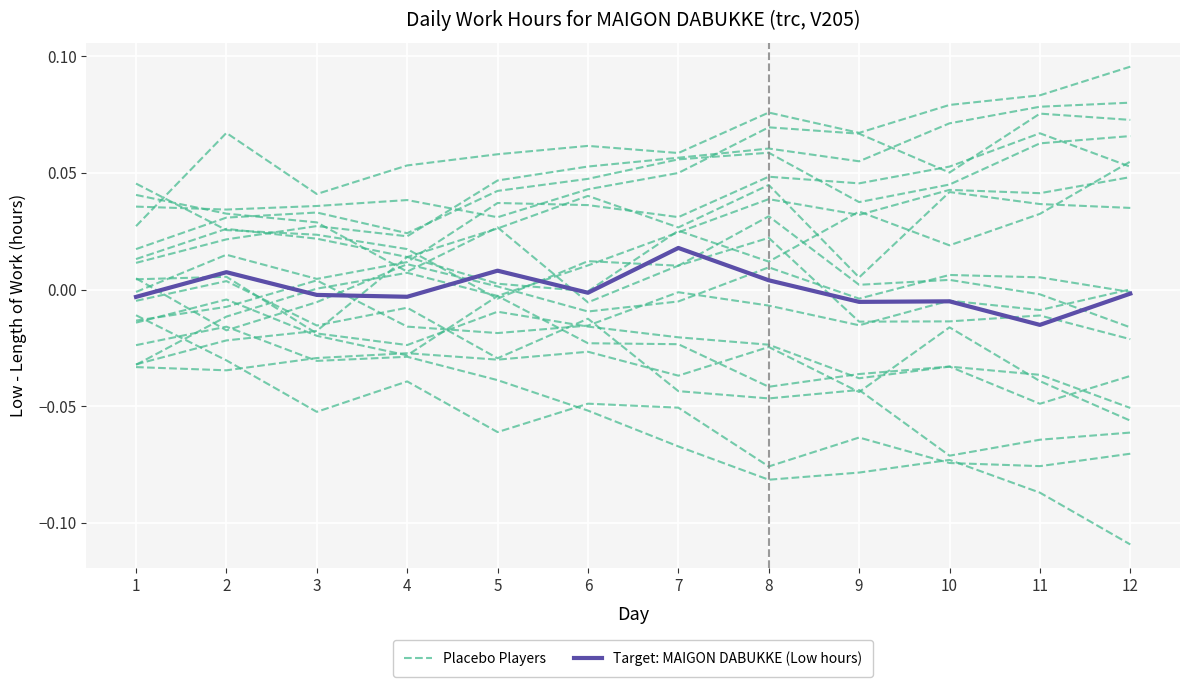

How many lines are shown in the chart?

2